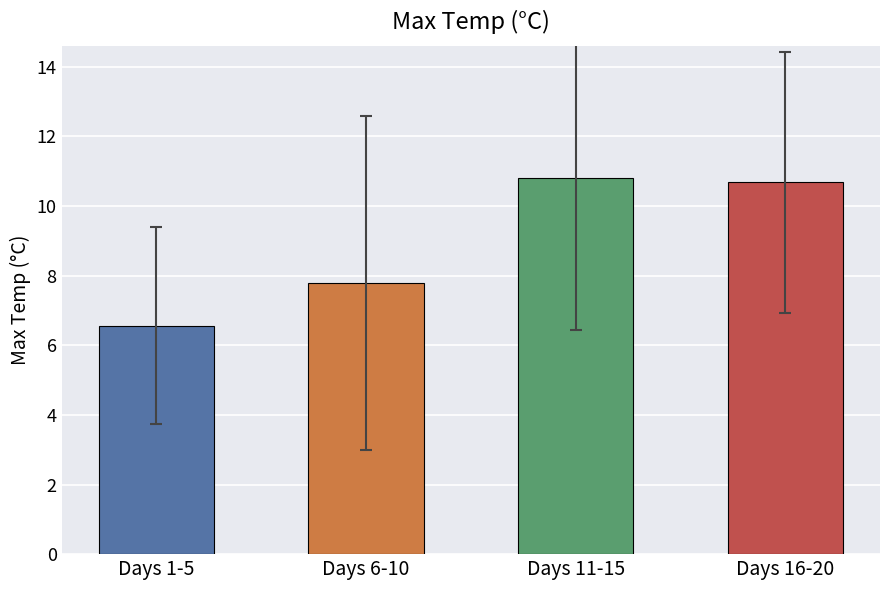

Reading right to left, extract all data points from this chart.

Days 16-20=10.7	Days 11-15=10.8	Days 6-10=7.8	Days 1-5=6.6